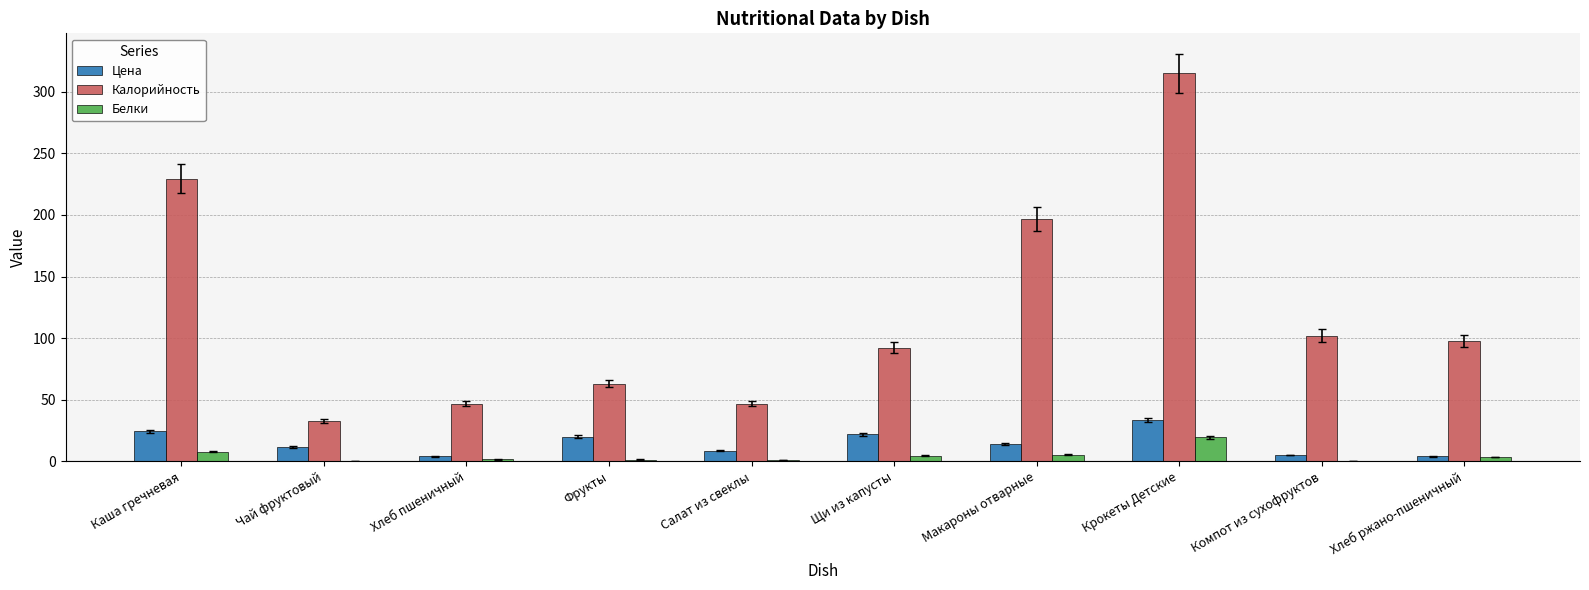

Which category has the highest value in the Цена series?

Крокеты Детские